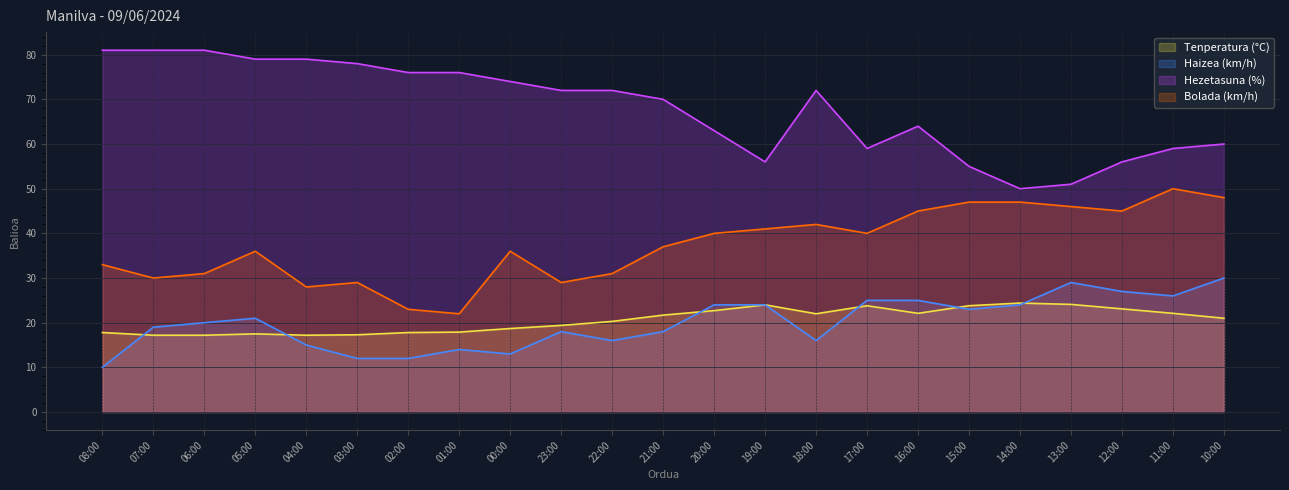

What is the difference between the second highest and second lowest values in the Bolada (km/h) series?

25.0